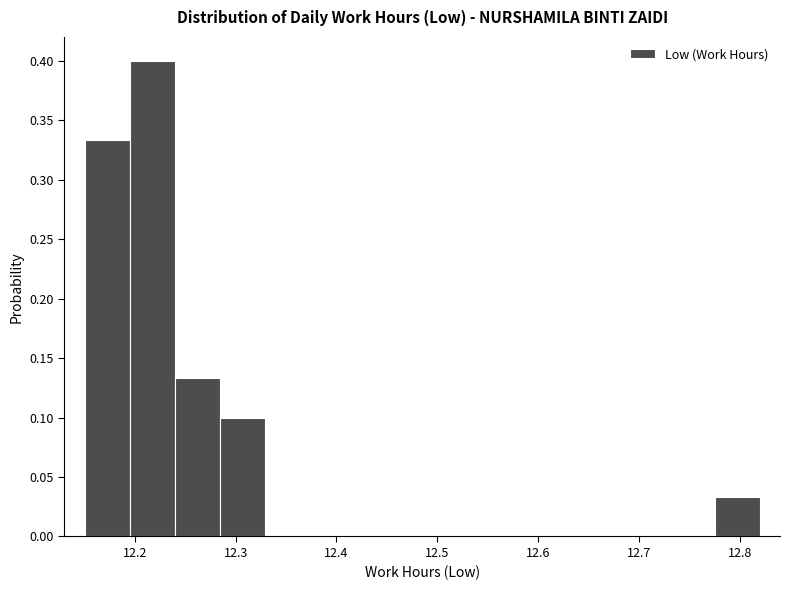

Reading left to right, list every bar in this chart as the range it spans on the x-axis followed by its height. Neither the bar edges nor the heights are printed on the chart, so give them approximately, as read against the axes.

12.15 to 12.19: 0.335
12.19 to 12.24: 0.400
12.24 to 12.28: 0.135
12.28 to 12.33: 0.100
12.33 to 12.37: 0
12.37 to 12.42: 0
12.42 to 12.46: 0
12.46 to 12.51: 0
12.51 to 12.55: 0
12.55 to 12.60: 0
12.60 to 12.64: 0
12.64 to 12.69: 0
12.69 to 12.73: 0
12.73 to 12.78: 0
12.78 to 12.82: 0.035